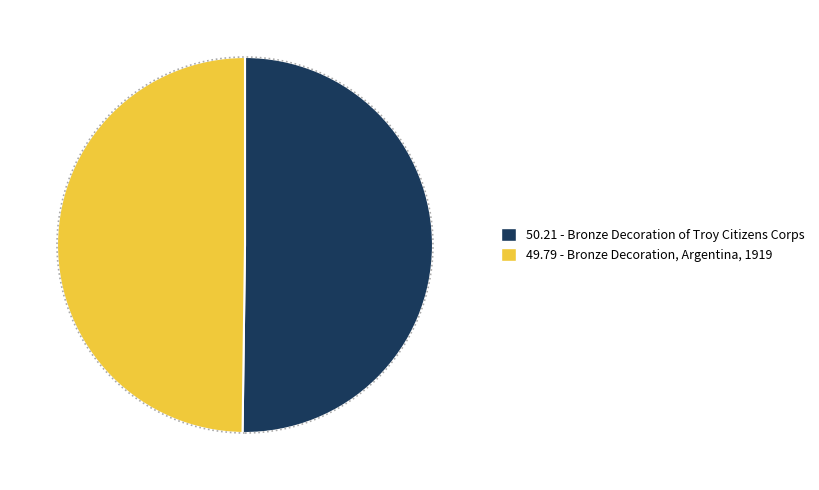

True or false: 50.21 - Bronze Decoration of Troy Citizens Corps accounts for 37% of the total.

False